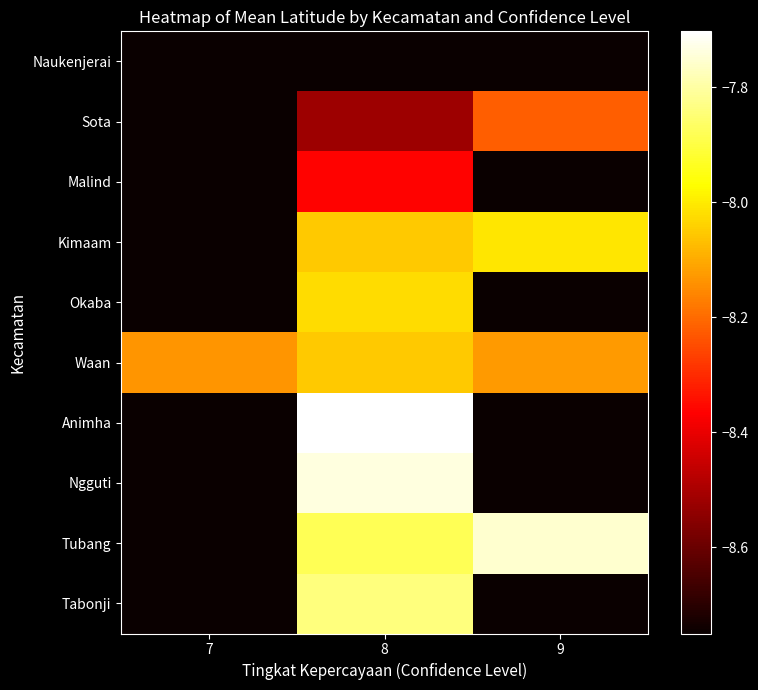

What is the difference between the highest and lowest values at 7?

0.6